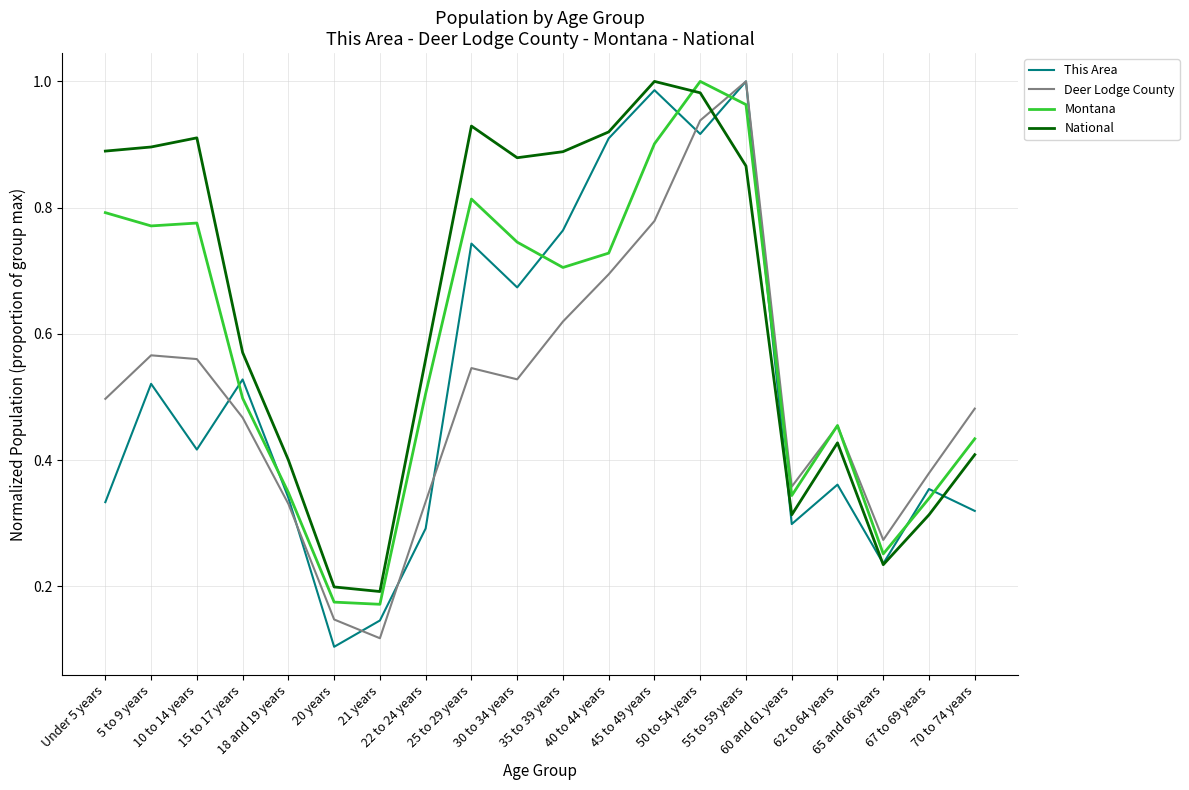

True or false: National and Montana cross at least once.

True